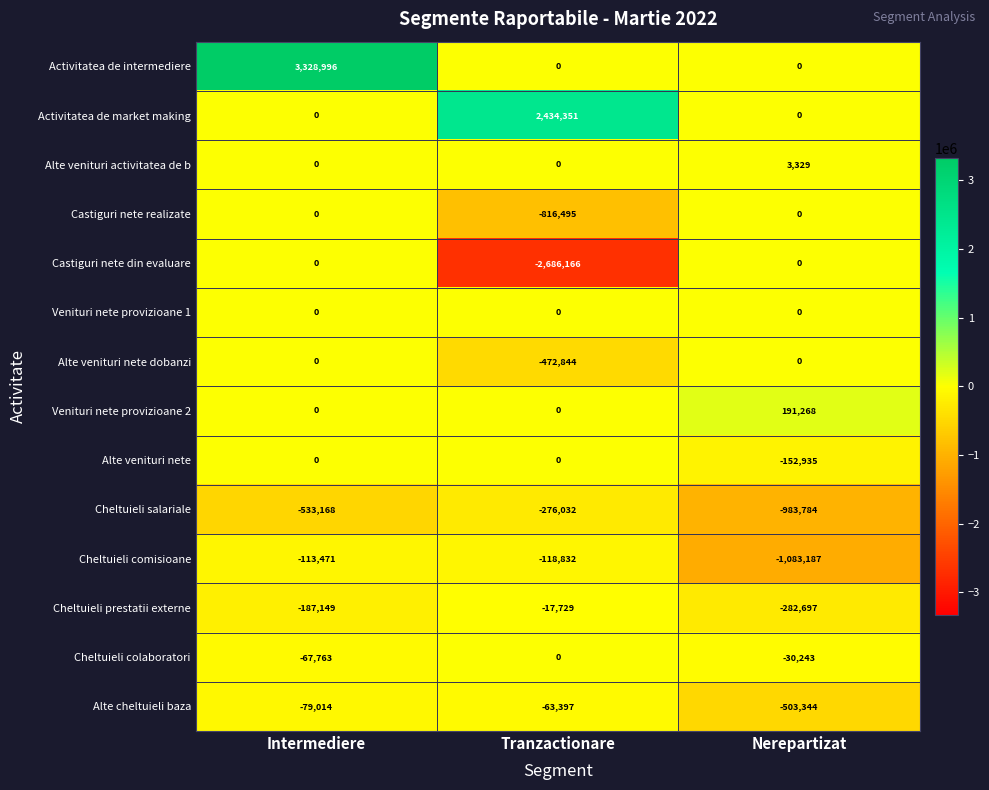

What is the maximum value shown in the chart?

3328996